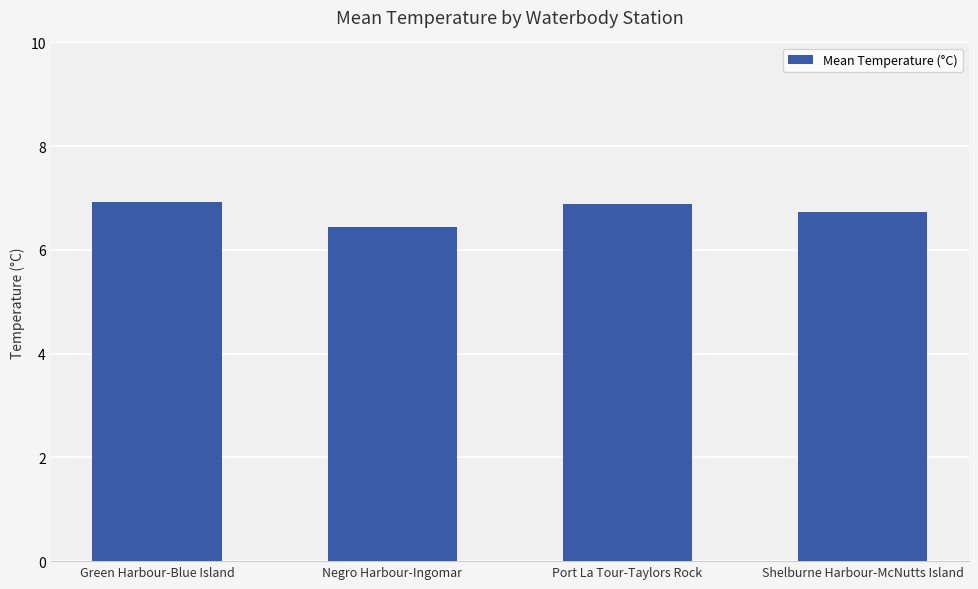

What is the value of the 3rd bar from the left?

6.9